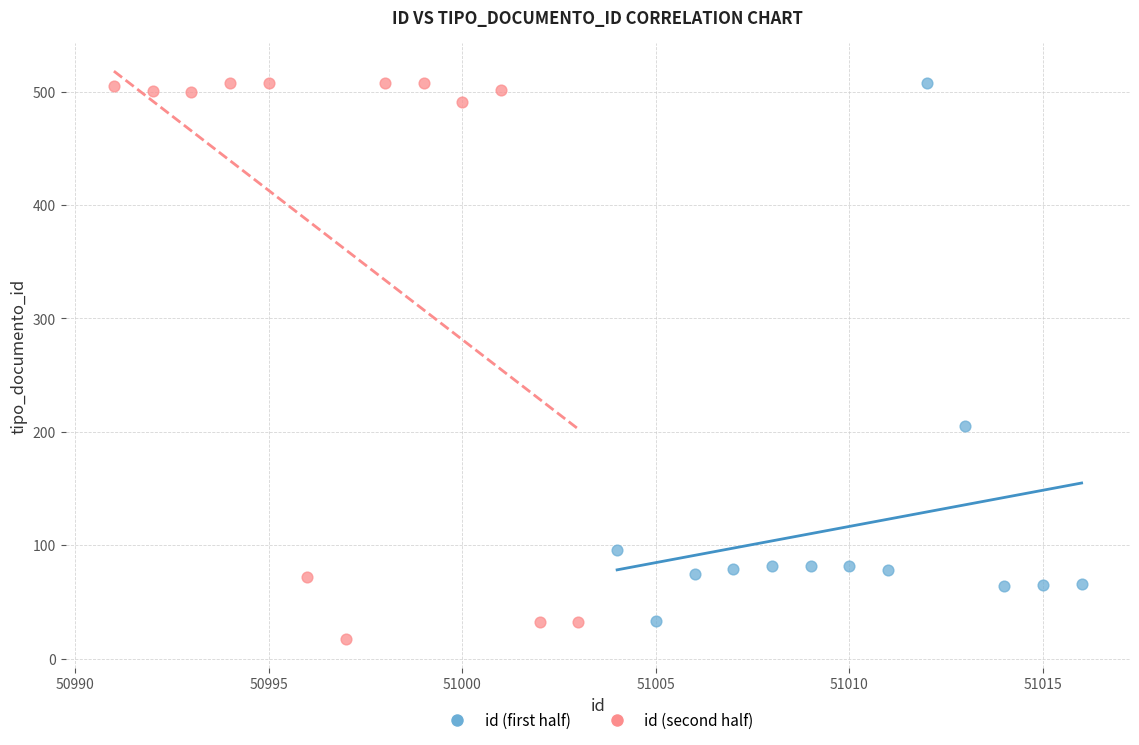

Which series has the largest Y range (max minus min)?

id (second half)